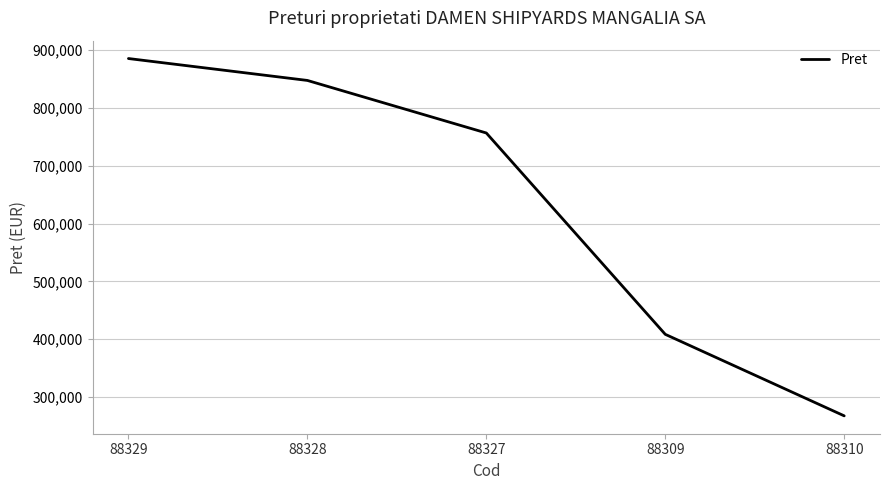

True or false: the data shows 847612 at 88328.

True